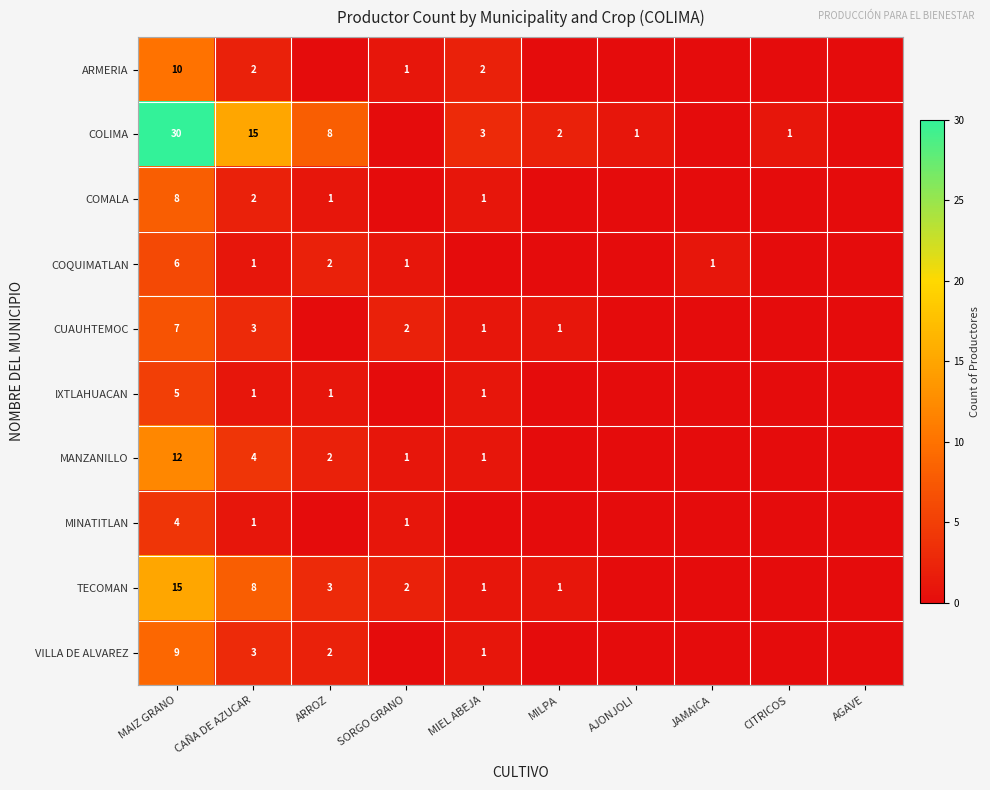

True or false: ARMERIA has a value of 2 at CAÑA DE AZUCAR.

True